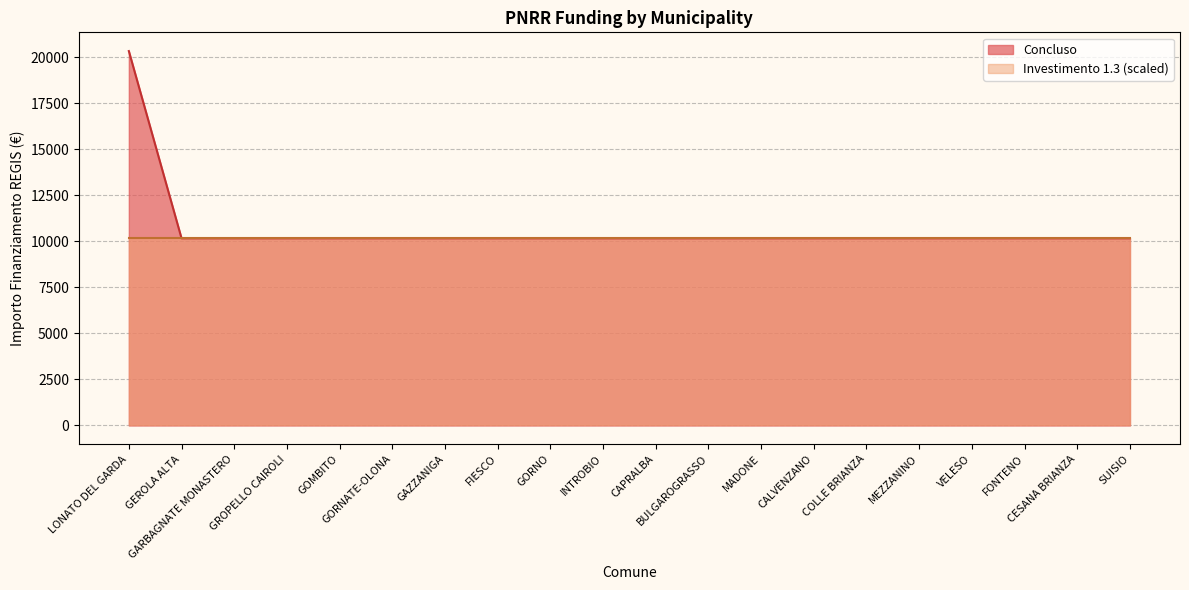

Reading left to right, extract all data points from this chart.

20344	10172	10172	10172	10172	10172	10172	10172	10172	10172	10172	10172	10172	10172	10172	10172	10172	10172	10172	10172